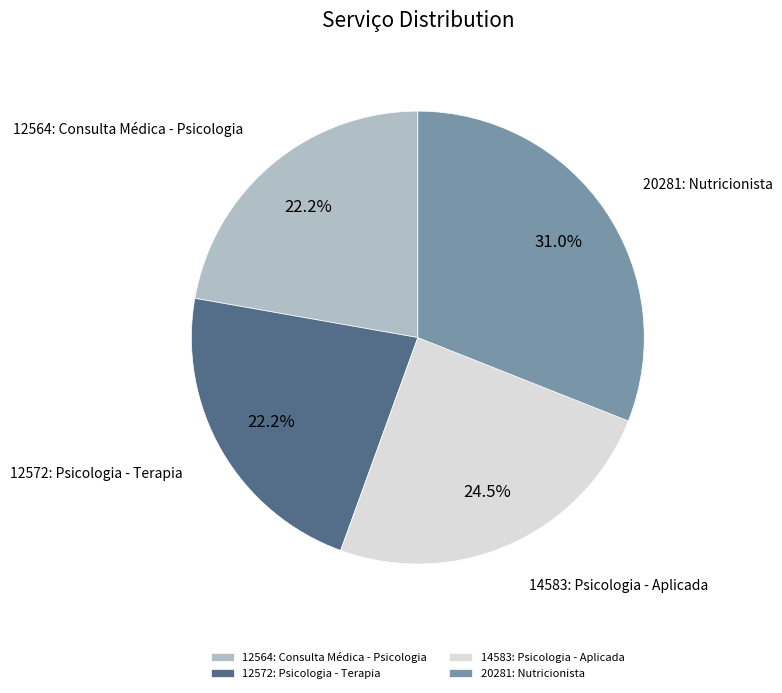

What is the ratio of the value at 12572: Psicologia - Terapia to the value at 12564: Consulta Médica - Psicologia?

1.0